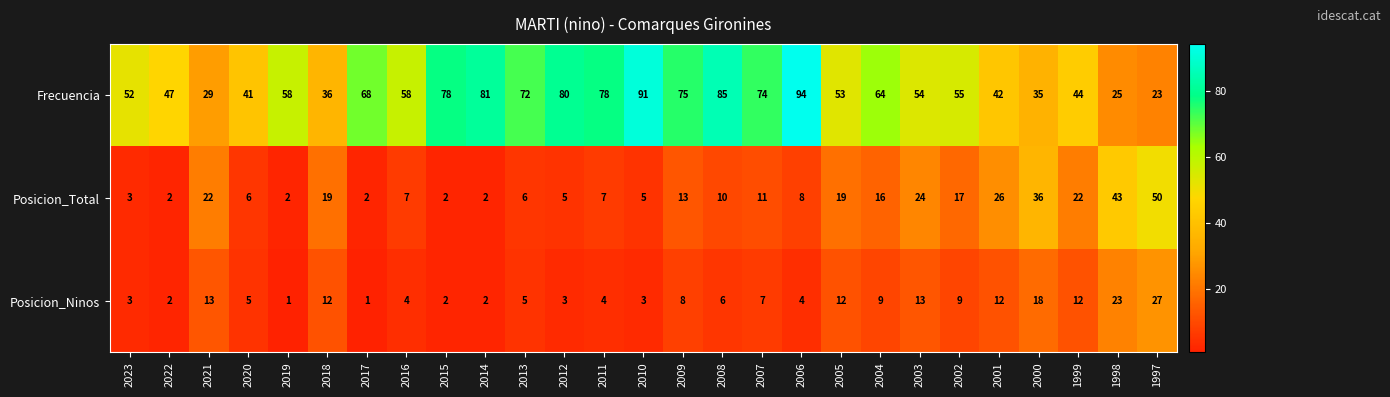

True or false: Frecuencia has a value of 68 at 2017.

True